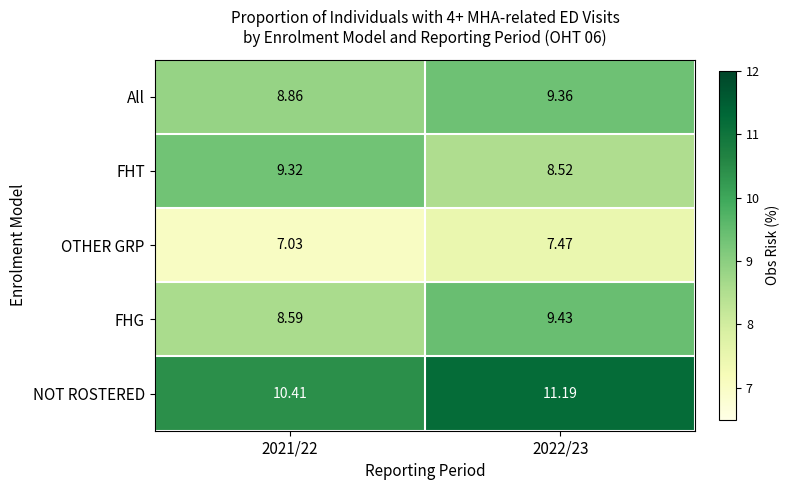

What is the difference between the highest and lowest values at 2021/22?

3.4